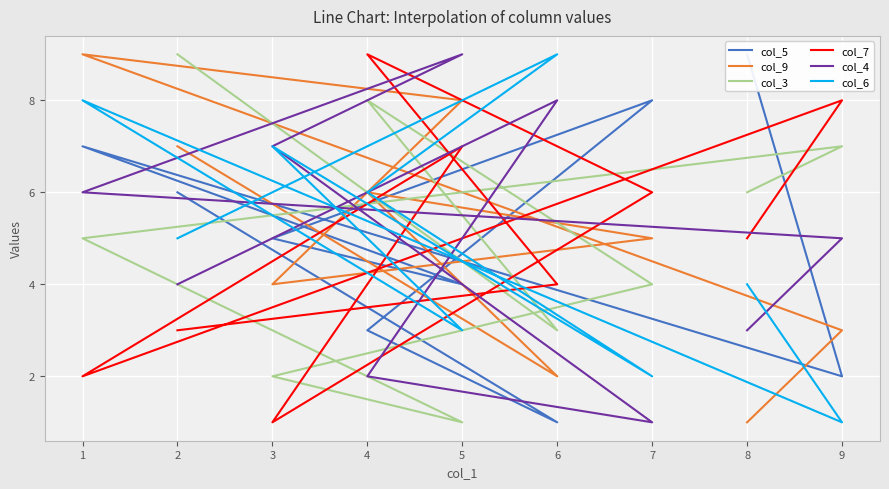

After their last crossing, which series has the higher values: col_6 or col_5?

col_5